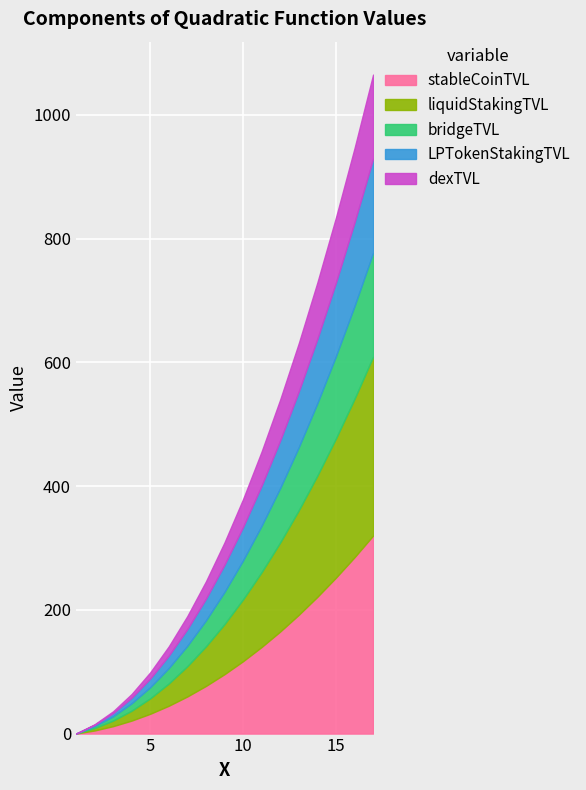

What is the maximum value for dexTVL?

136